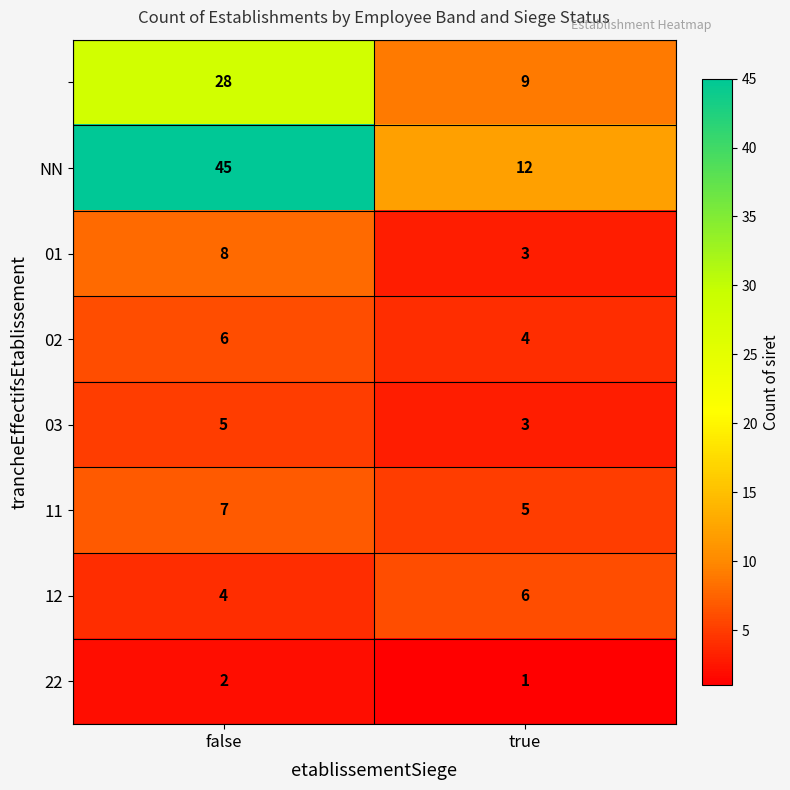

Count the number of categories in the chart.

2